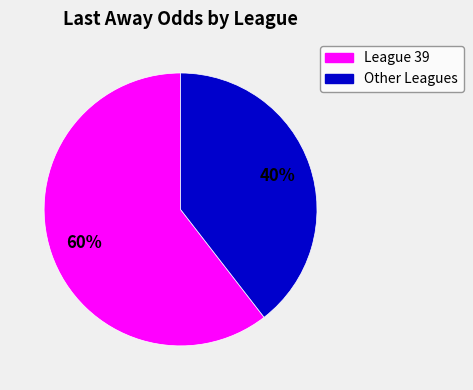

To the nearest percent, what is the average slice percentage?

50%